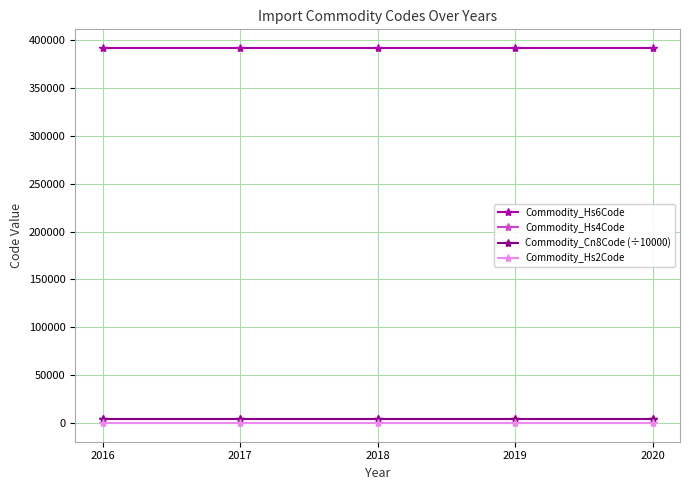

Which series has the widest spread of values?

Commodity_Hs6Code